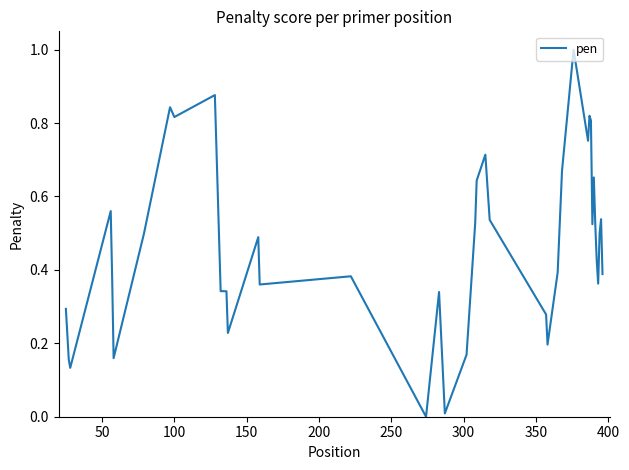

What is the difference between the maximum and minimum values?

1.0